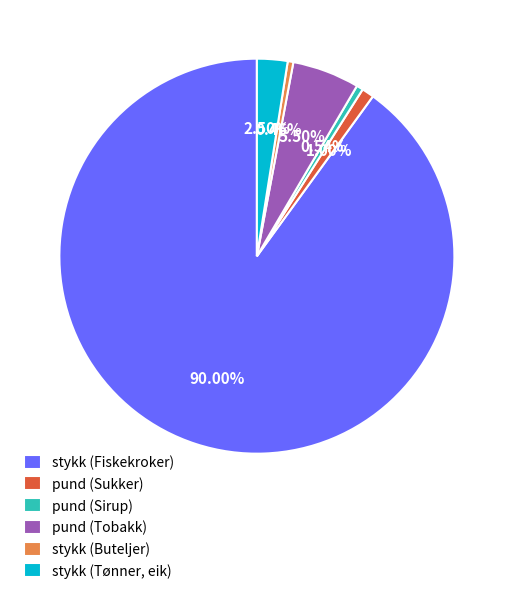

True or false: stykk (Fiskekroker) accounts for 90% of the total.

True